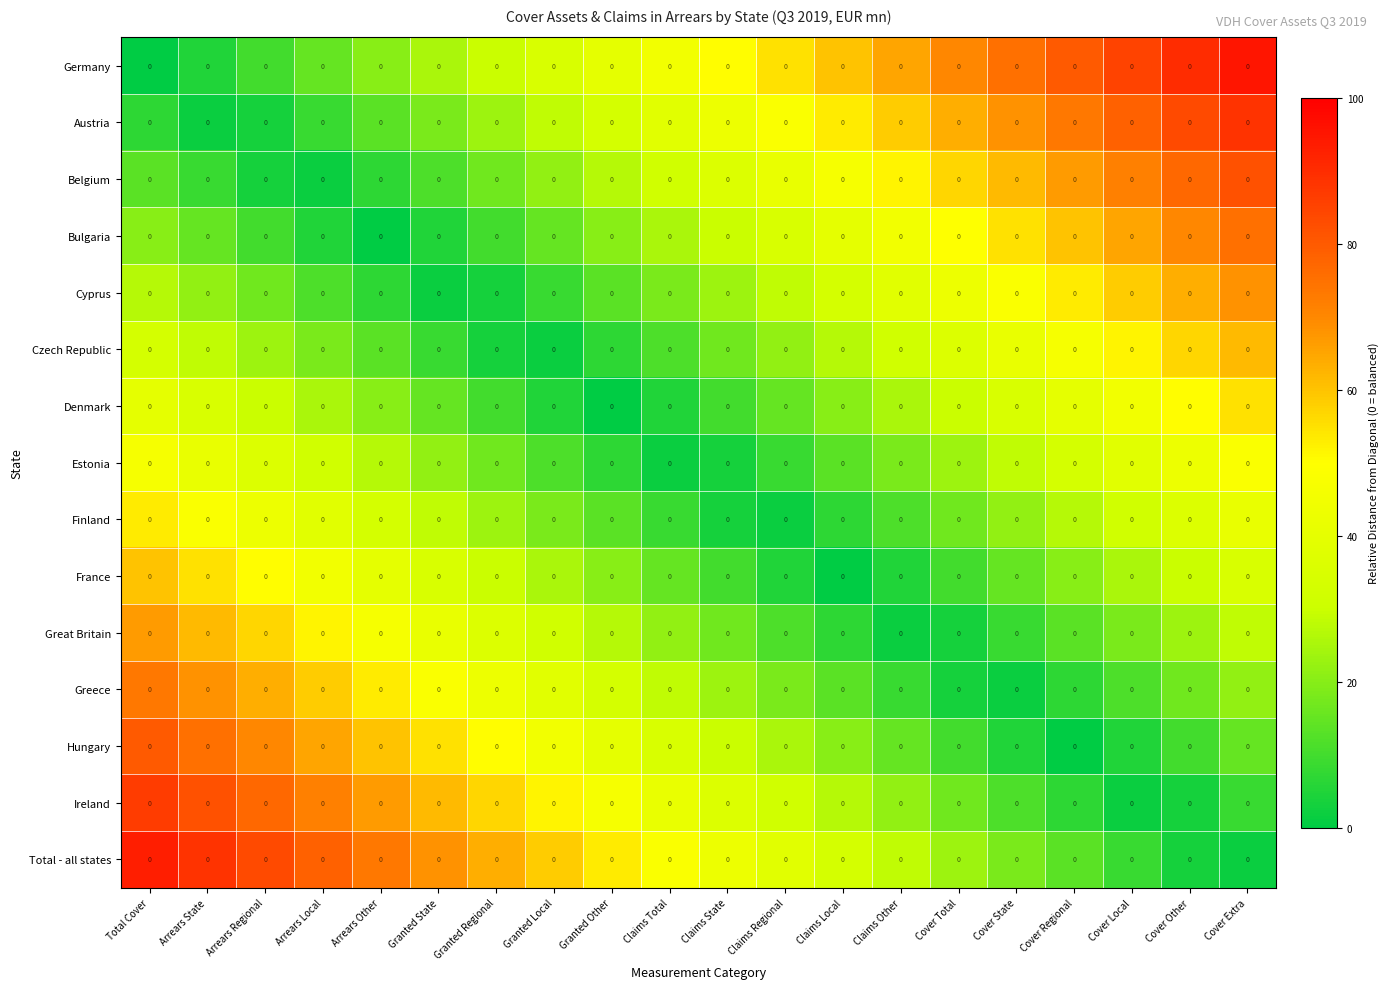

True or false: Total - all states has a value of 3.3 at Cover Other.

True